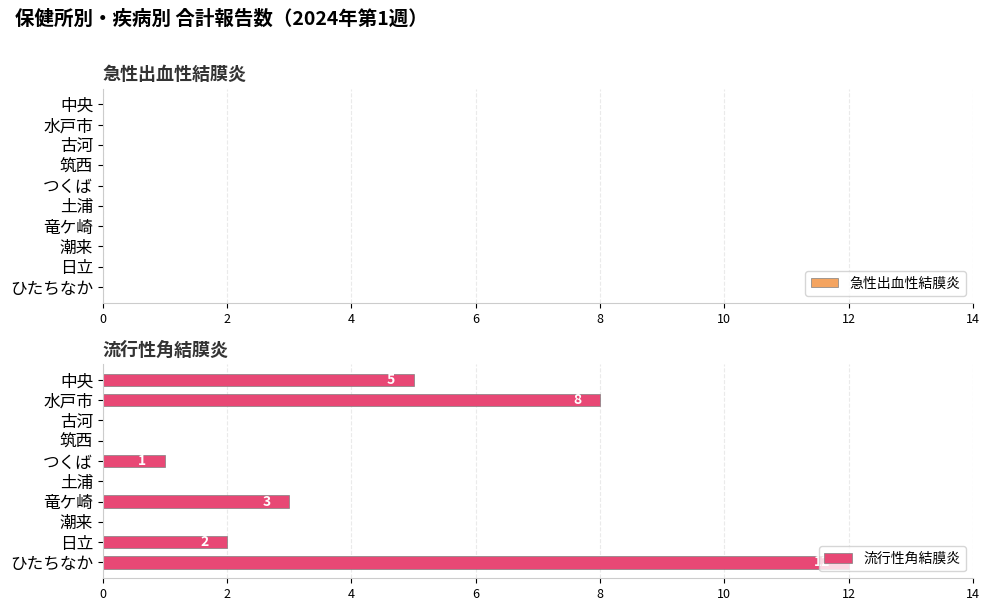

What is the sum of the values at つくば and 水戸市?

9